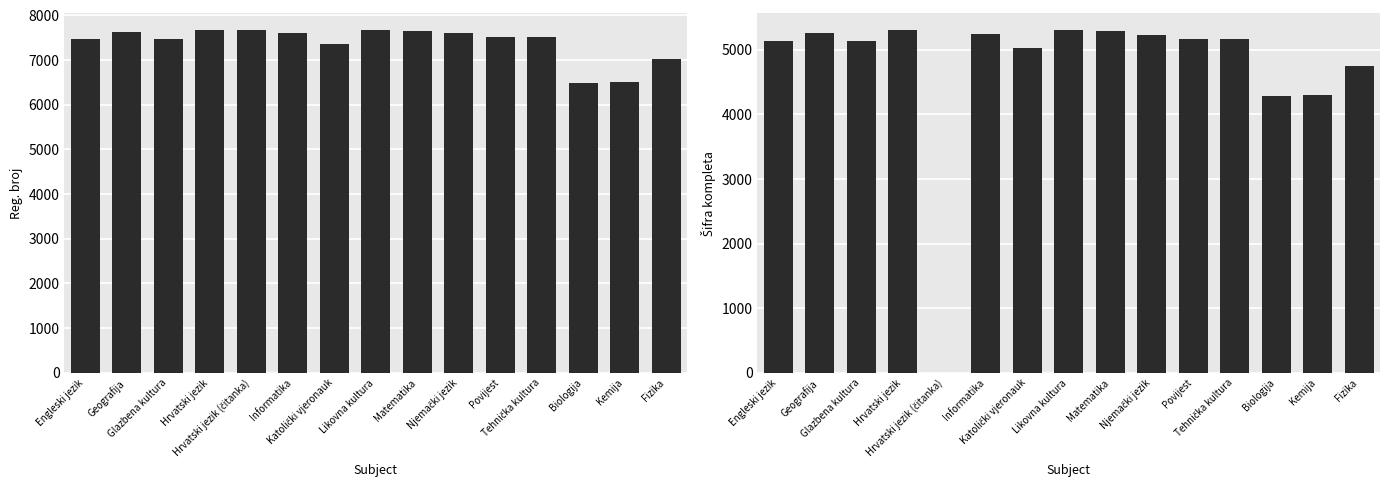

Where does the Šifra kompleta series first go above 5163?

Geografija